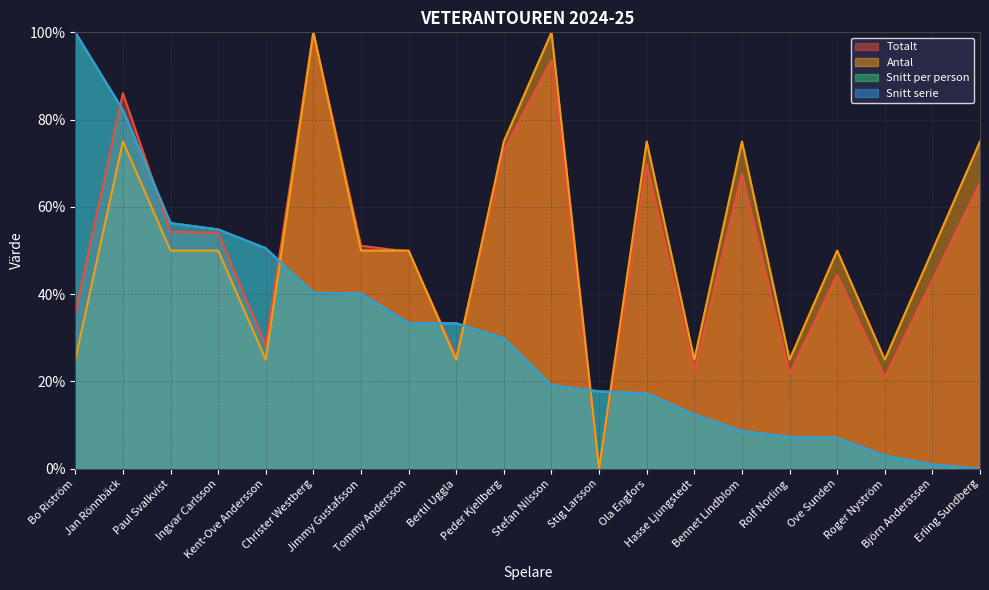

The Snitt serie series shows 74.8 at Ingvar Carlsson. True or false?

False